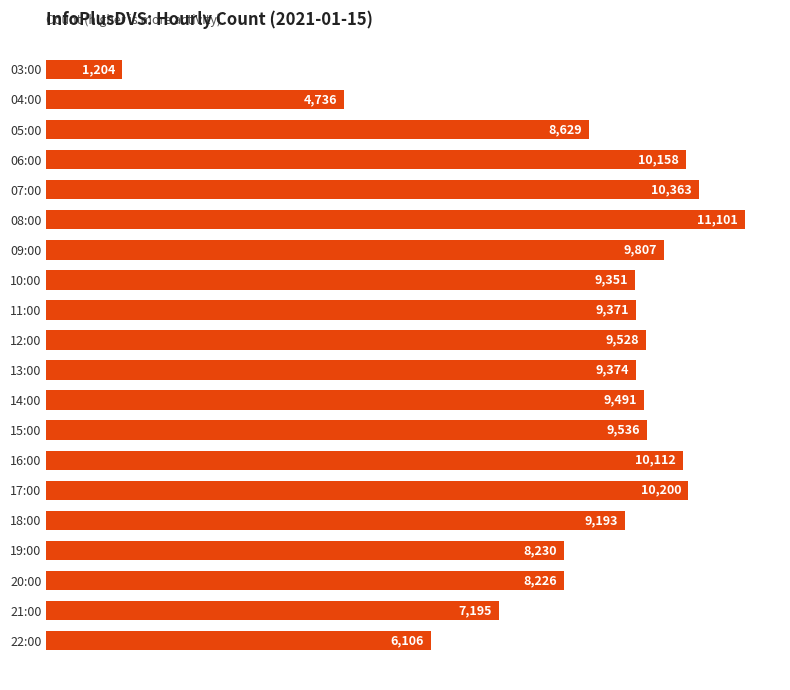

What is the approximate value at 06:00?

10158